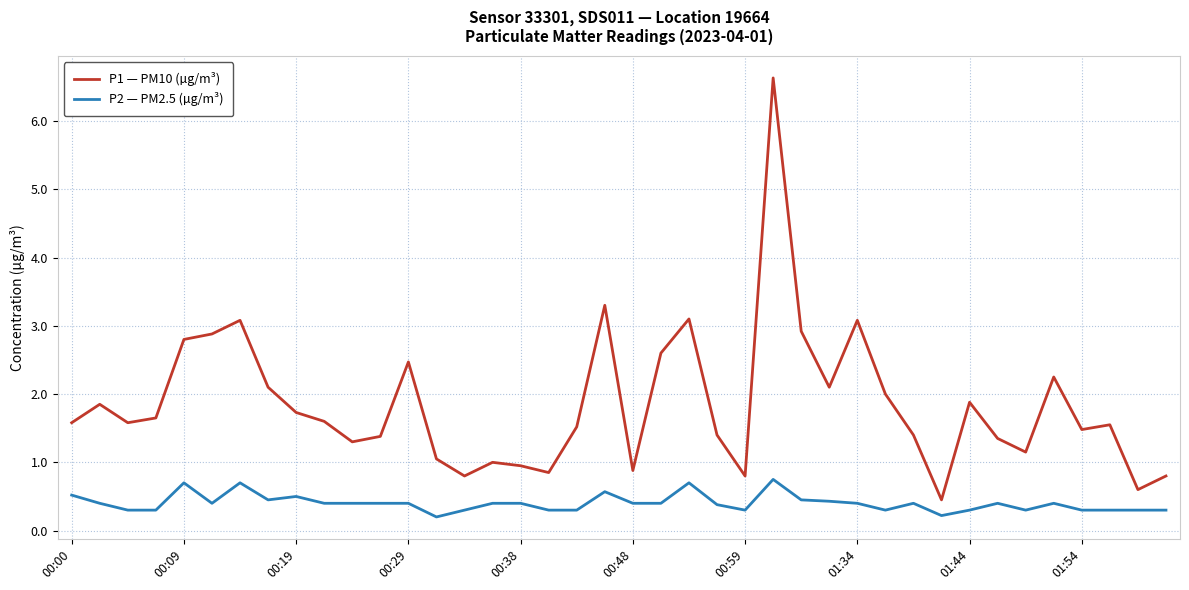

True or false: P1 — PM10 (µg/m³) and P2 — PM2.5 (µg/m³) intersect in this chart.

False